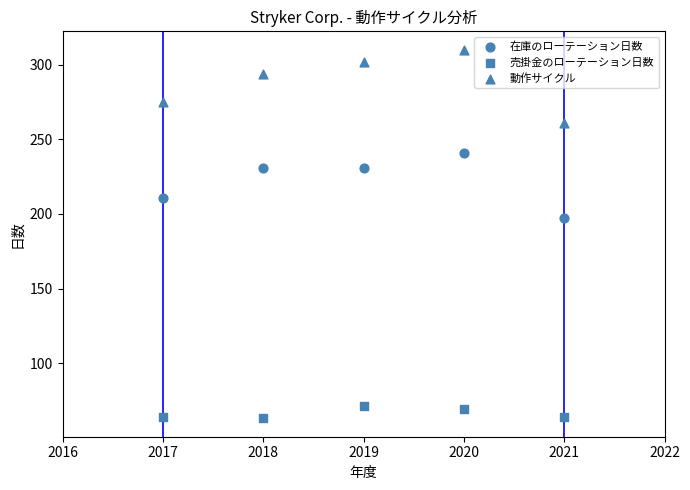

How many data points are displayed?

15